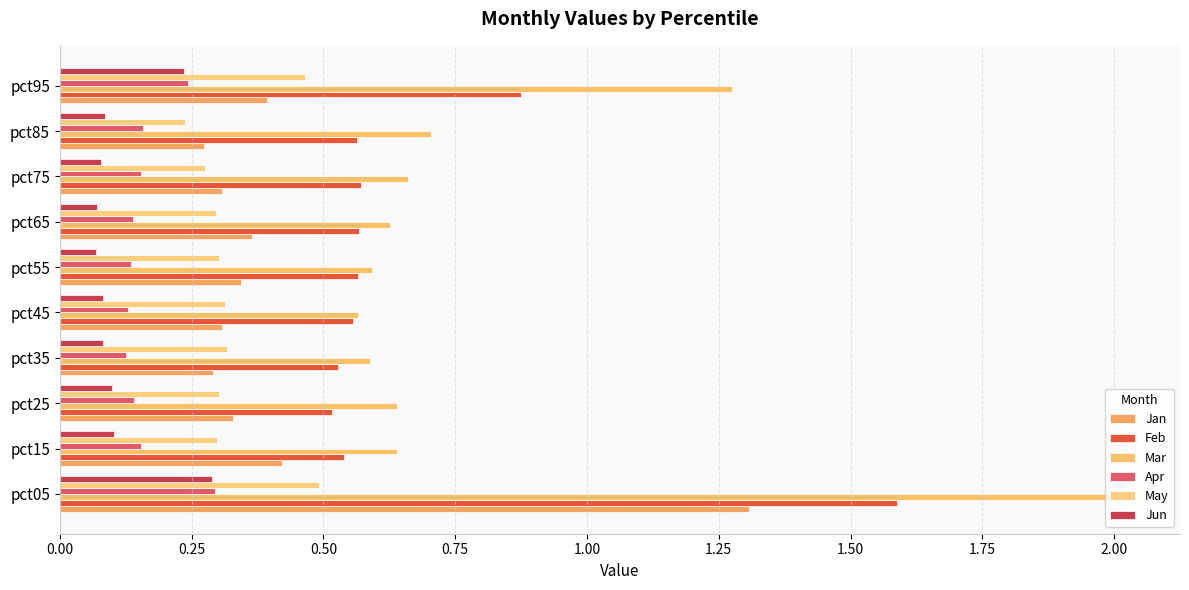

Reading left to right, what are all the values shown in this chart?

Jan: 1.3	0.4	0.3	0.3	0.3	0.3	0.4	0.3	0.3	0.4
Feb: 1.6	0.5	0.5	0.5	0.6	0.6	0.6	0.6	0.6	0.9
Mar: 2.0	0.6	0.6	0.6	0.6	0.6	0.6	0.7	0.7	1.3
Apr: 0.3	0.2	0.1	0.1	0.1	0.1	0.1	0.2	0.2	0.2
May: 0.5	0.3	0.3	0.3	0.3	0.3	0.3	0.3	0.2	0.5
Jun: 0.3	0.1	0.1	0.1	0.1	0.1	0.1	0.1	0.1	0.2